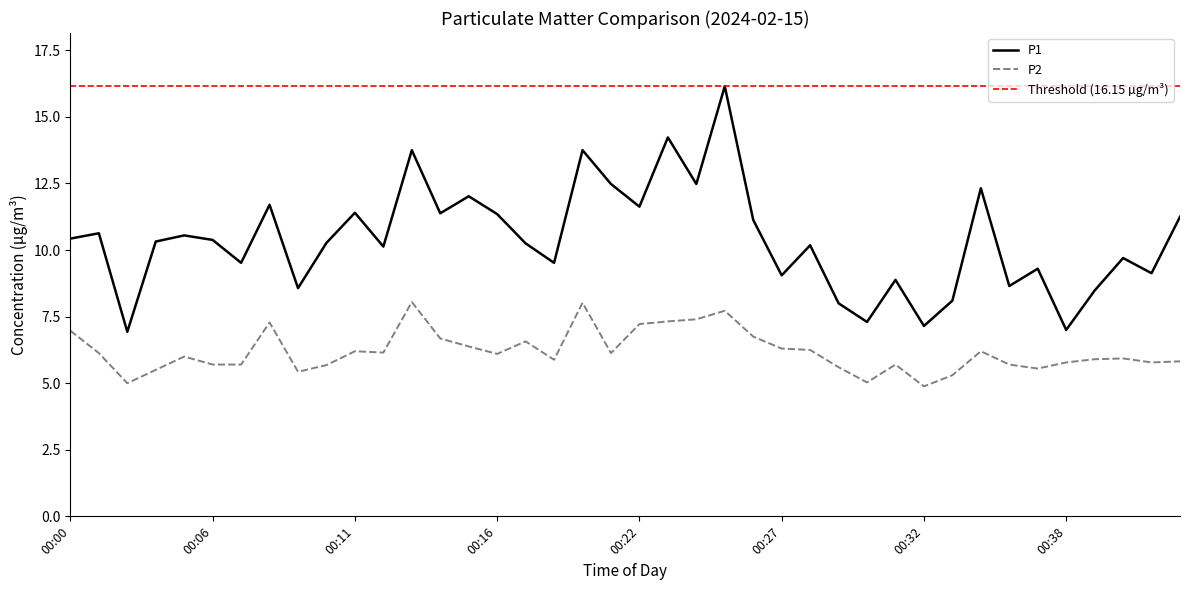

Rank the series at 00:12 from highest to lowest value.

P1, P2